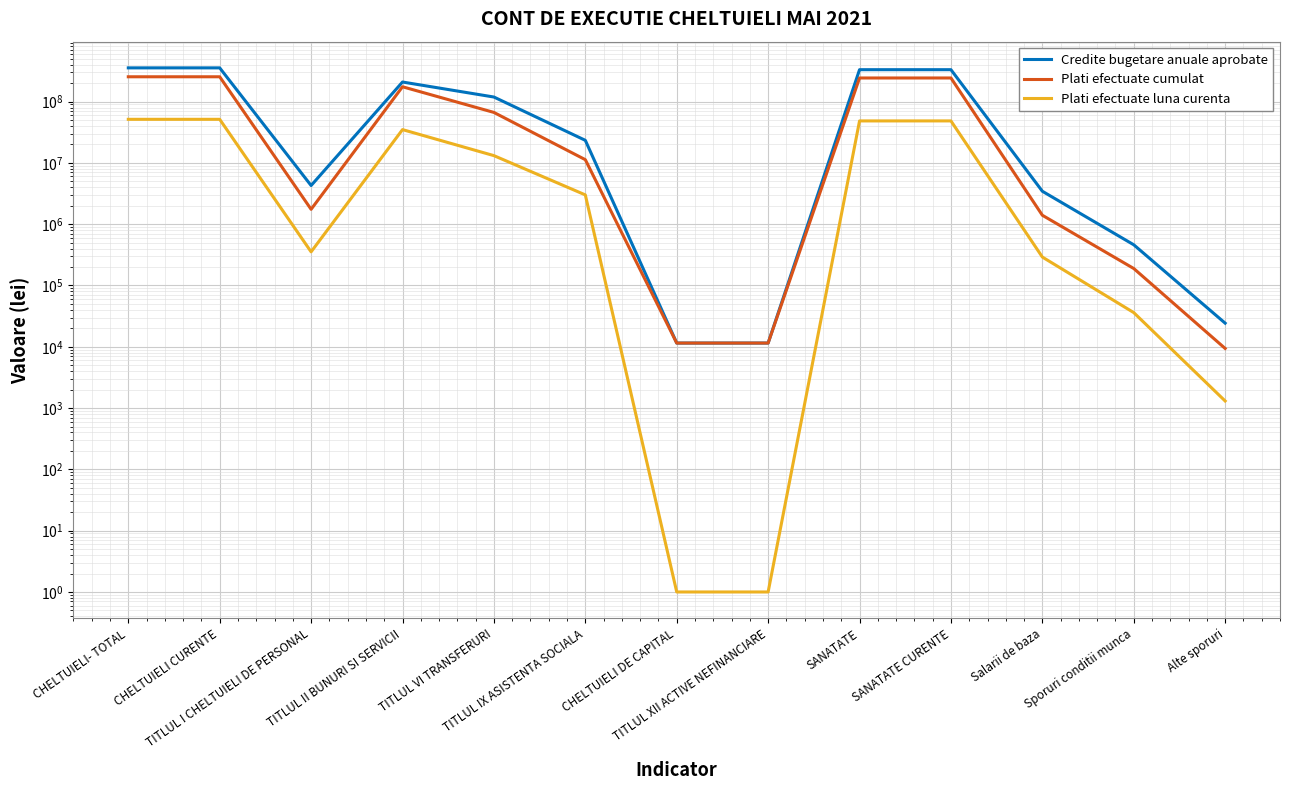

Which series has the largest total across all categories?

Credite bugetare anuale aprobate